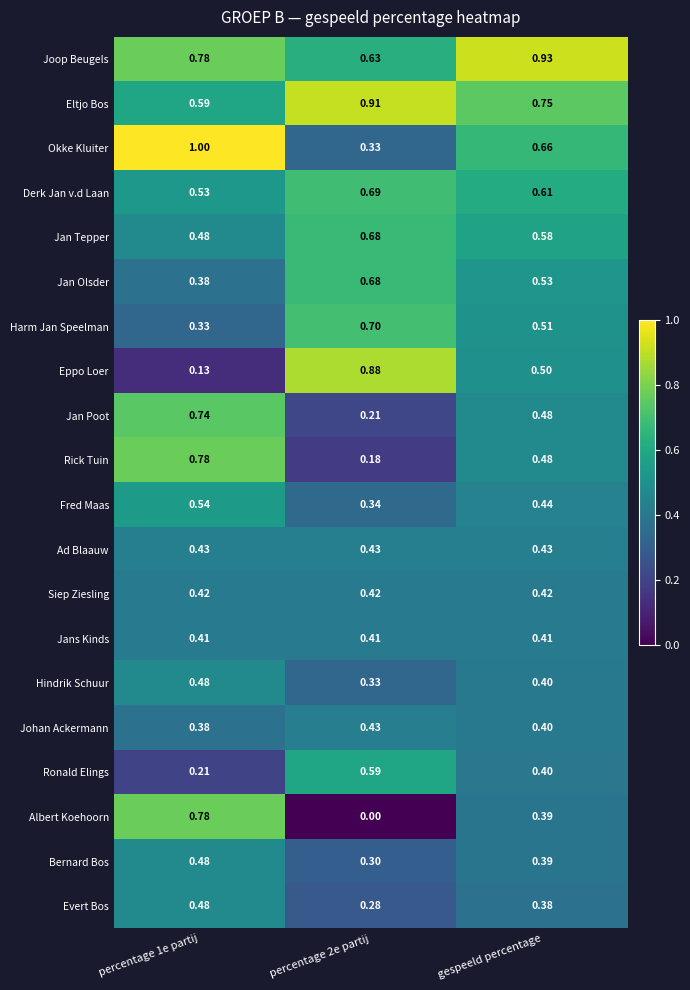

Between percentage 1e partij and gespeeld percentage, which series saw the biggest shift?

Albert Koehoorn